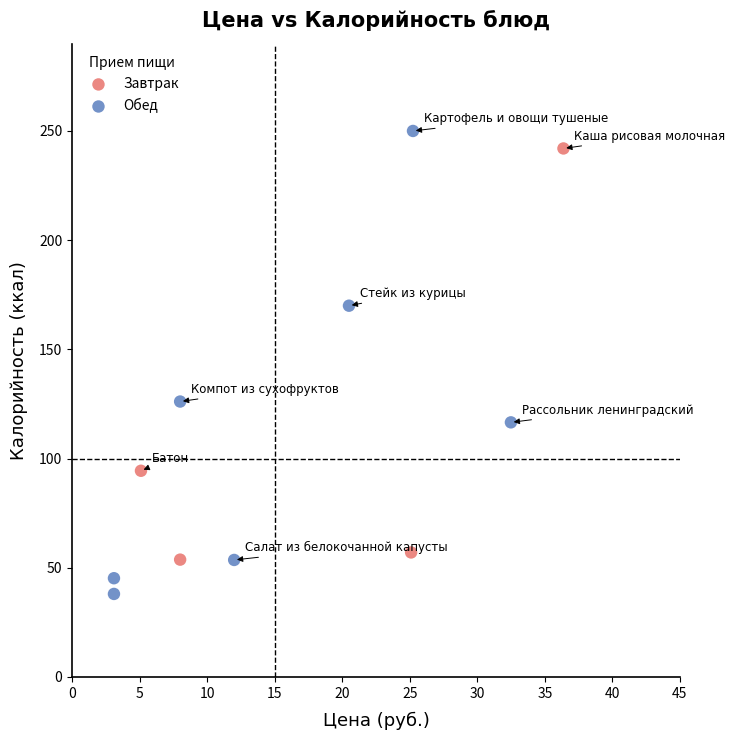

Which series has the largest Y range (max minus min)?

Обед